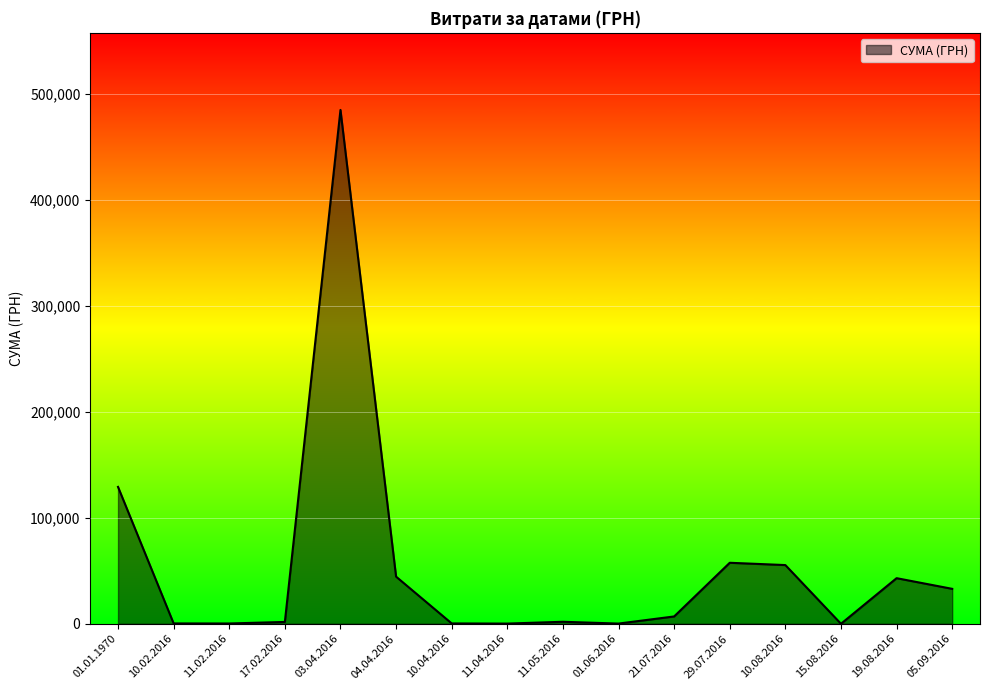

True or false: there are more than 0 points higher than both neighbors.

True